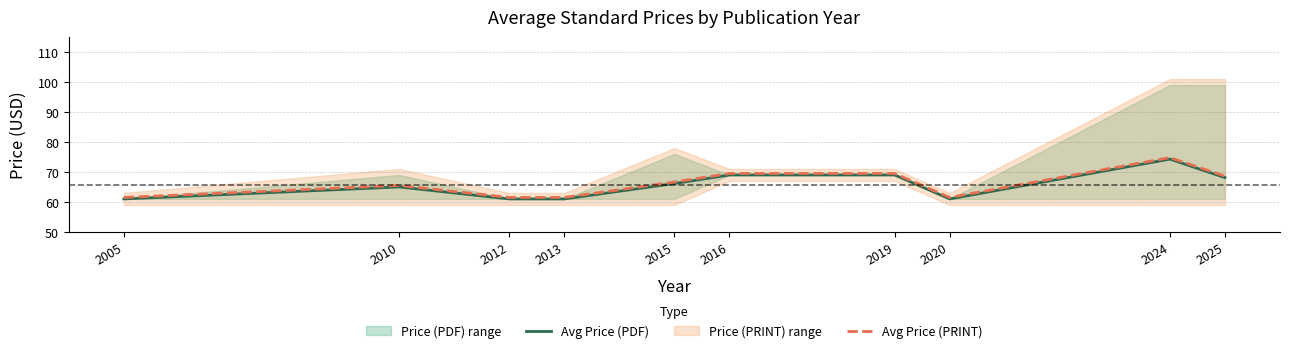

Where is the first local maximum for Avg Price (PRINT)?

2010